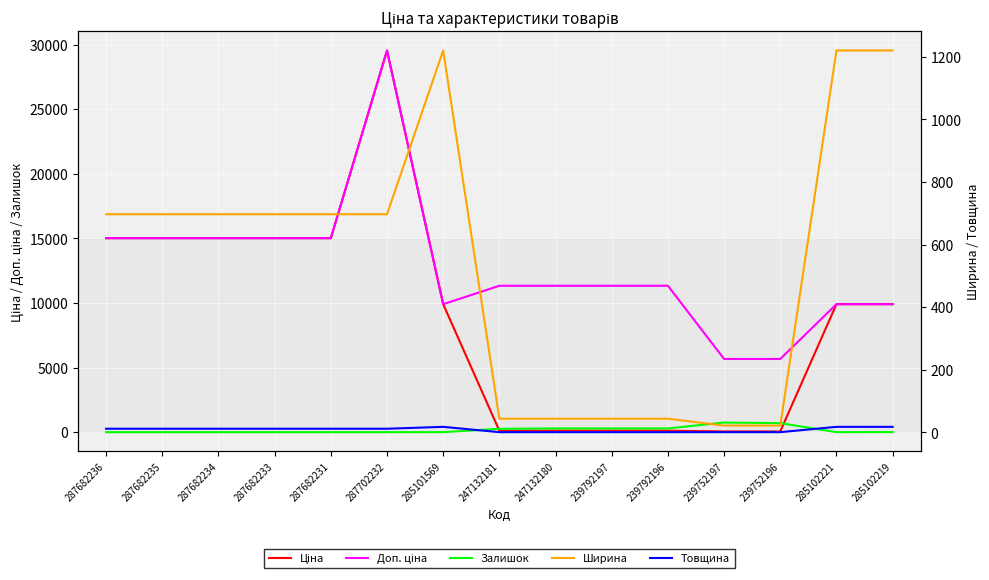

How many lines are shown in the chart?

5